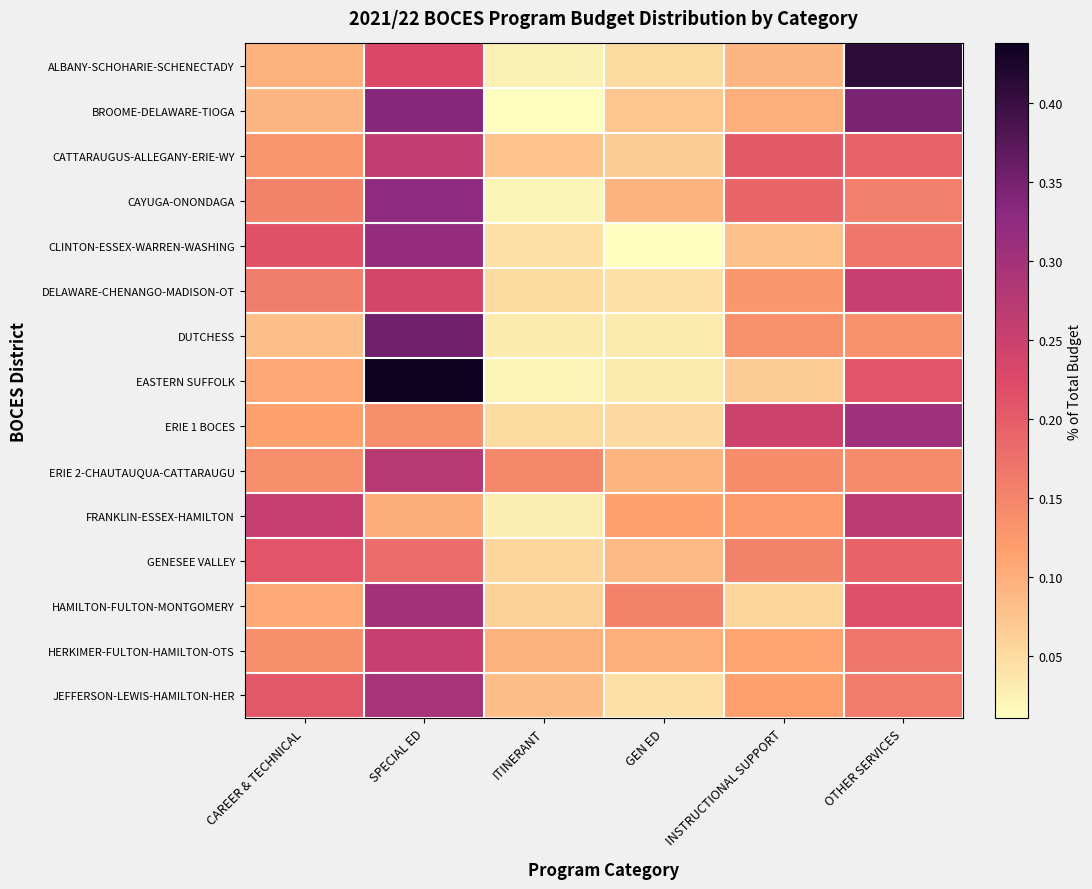

What is the total value across all series at INSTRUCTIONAL SUPPORT?

1.9